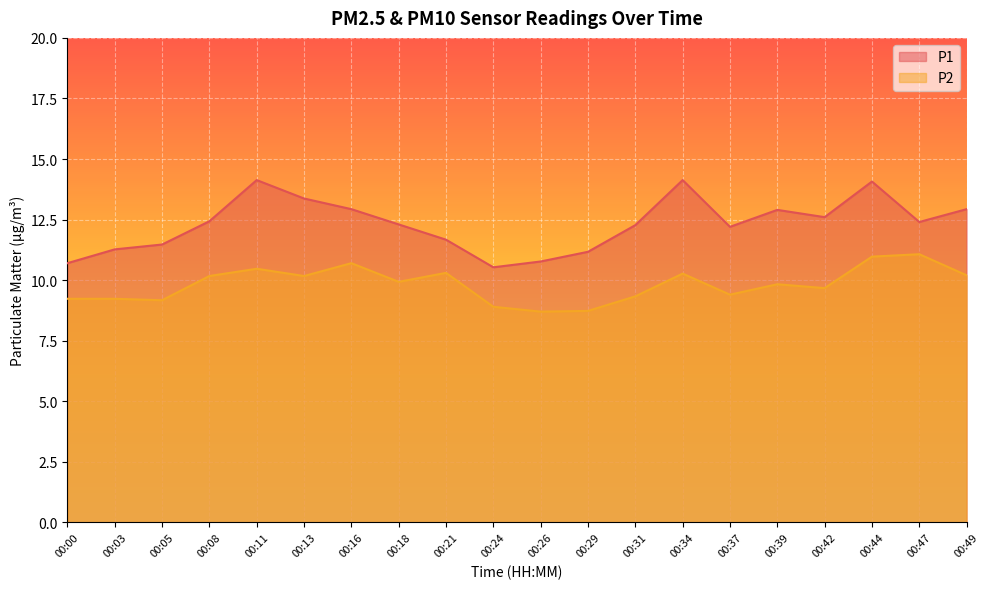

What is the difference between the maximum and minimum values in the P2 series?

2.4